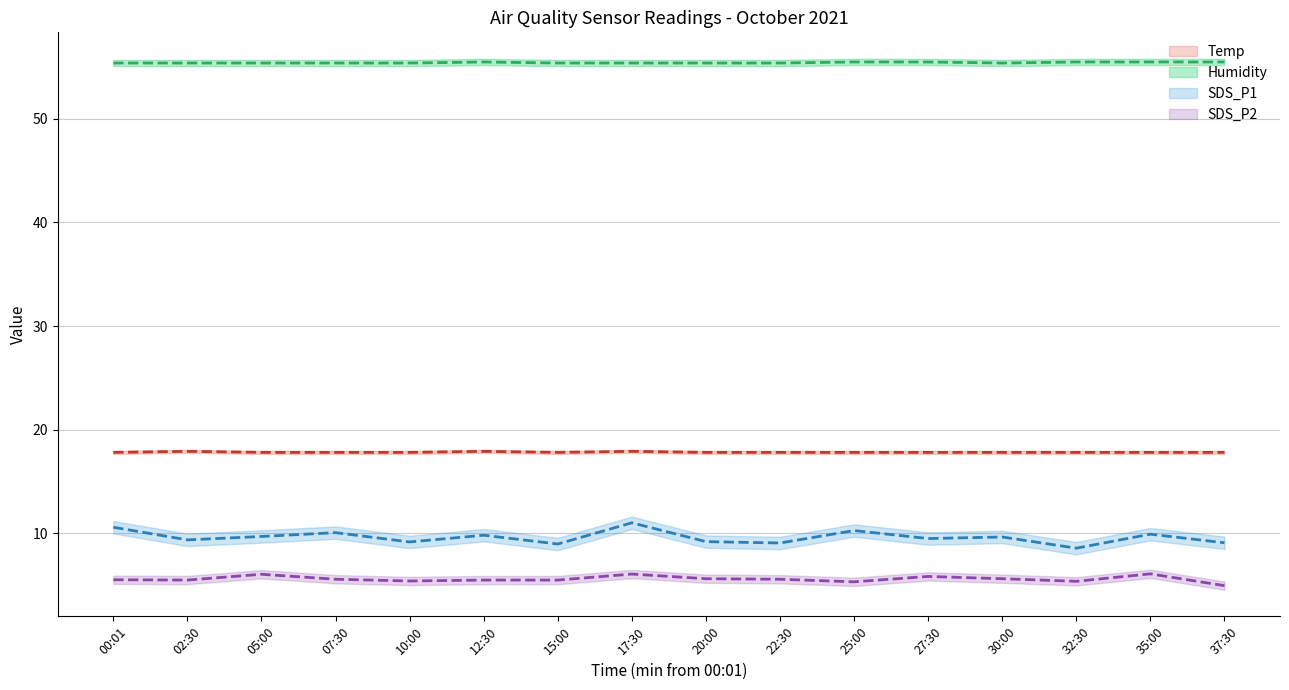

How many lines are shown in the chart?

4